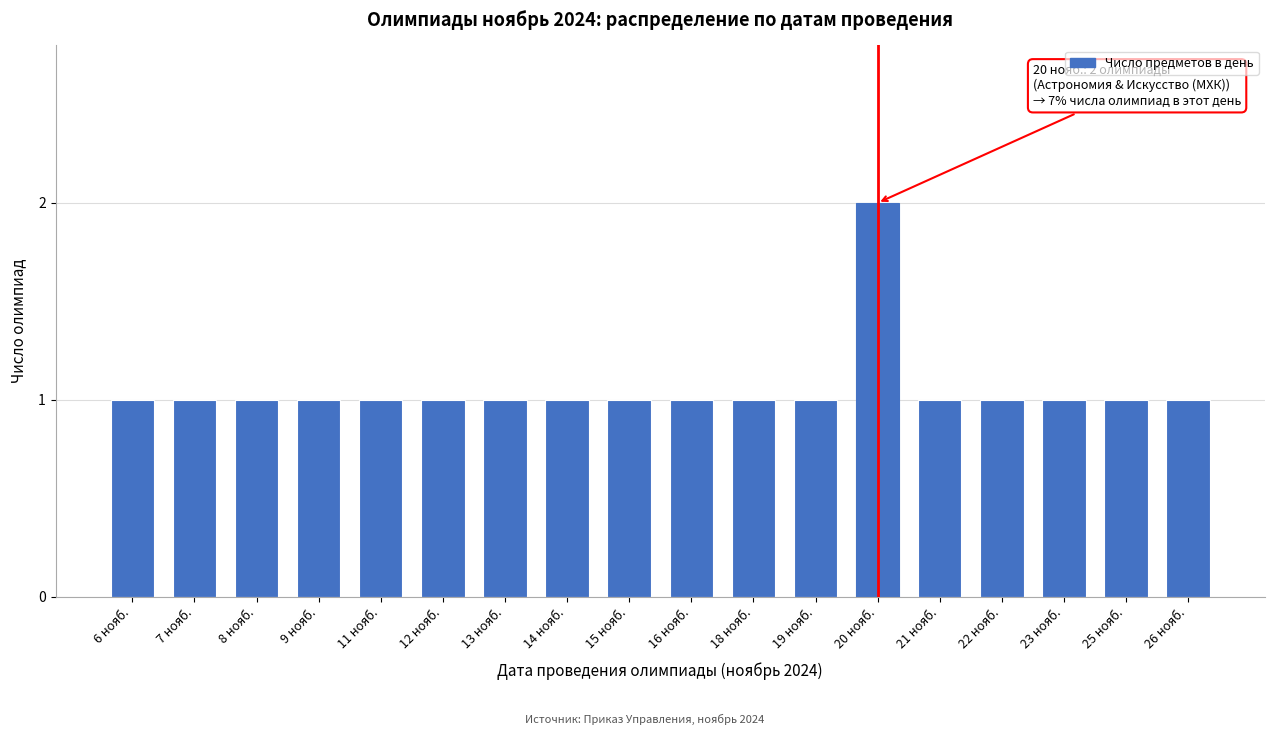

Reading left to right, transcribe all the data shown in this chart.

6 нояб.=1	7 нояб.=1	8 нояб.=1	9 нояб.=1	11 нояб.=1	12 нояб.=1	13 нояб.=1	14 нояб.=1	15 нояб.=1	16 нояб.=1	18 нояб.=1	19 нояб.=1	20 нояб.=2	21 нояб.=1	22 нояб.=1	23 нояб.=1	25 нояб.=1	26 нояб.=1